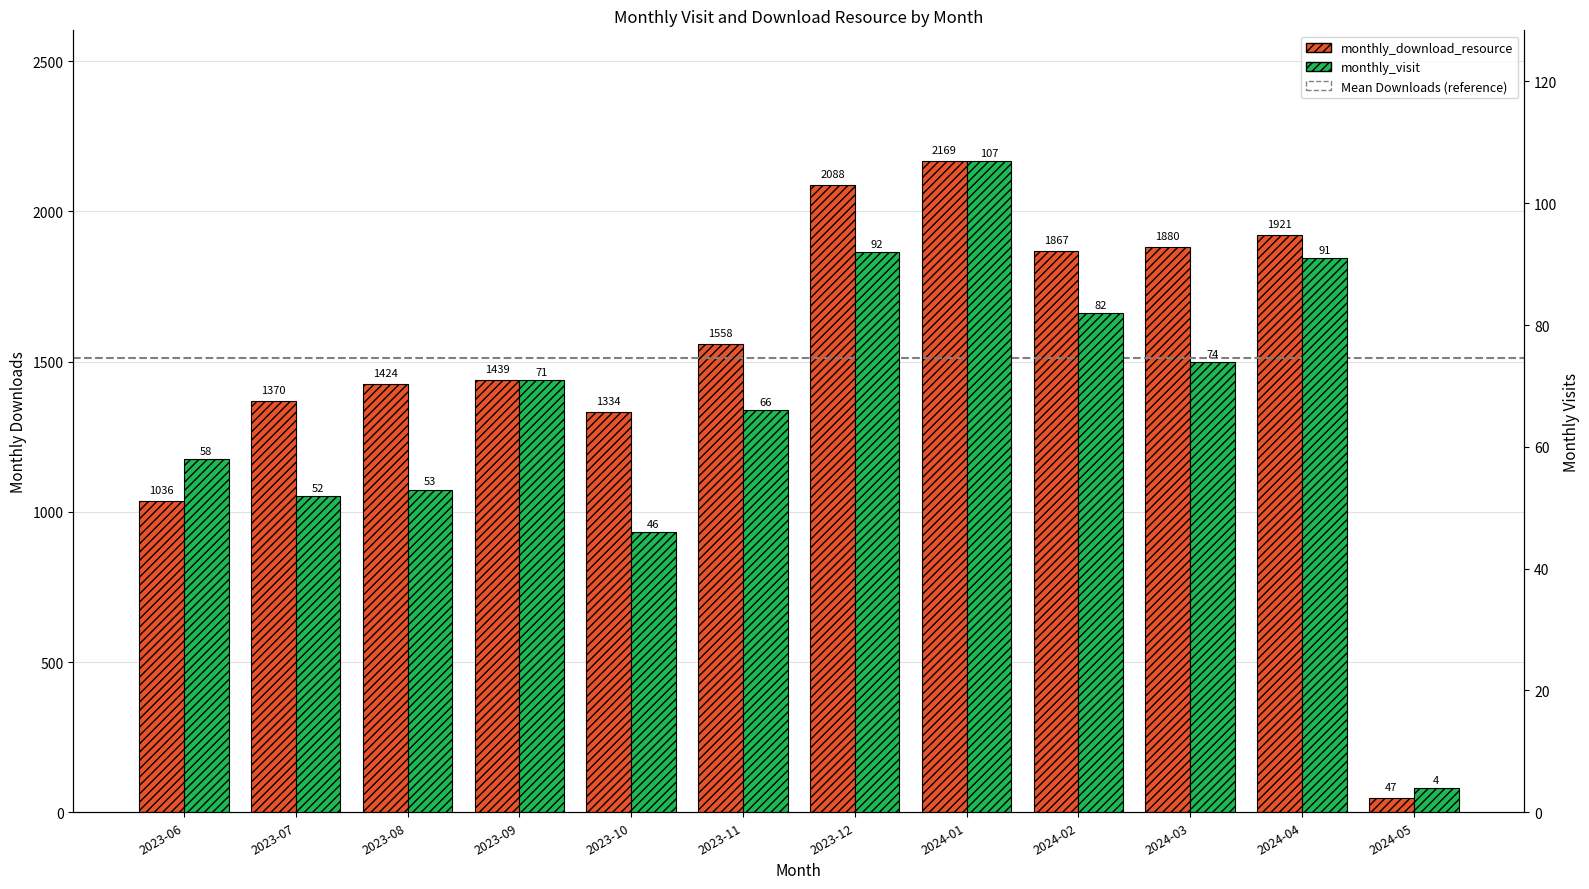

Rank the series by their average value, from highest to lowest.

monthly_download_resource, monthly_visit